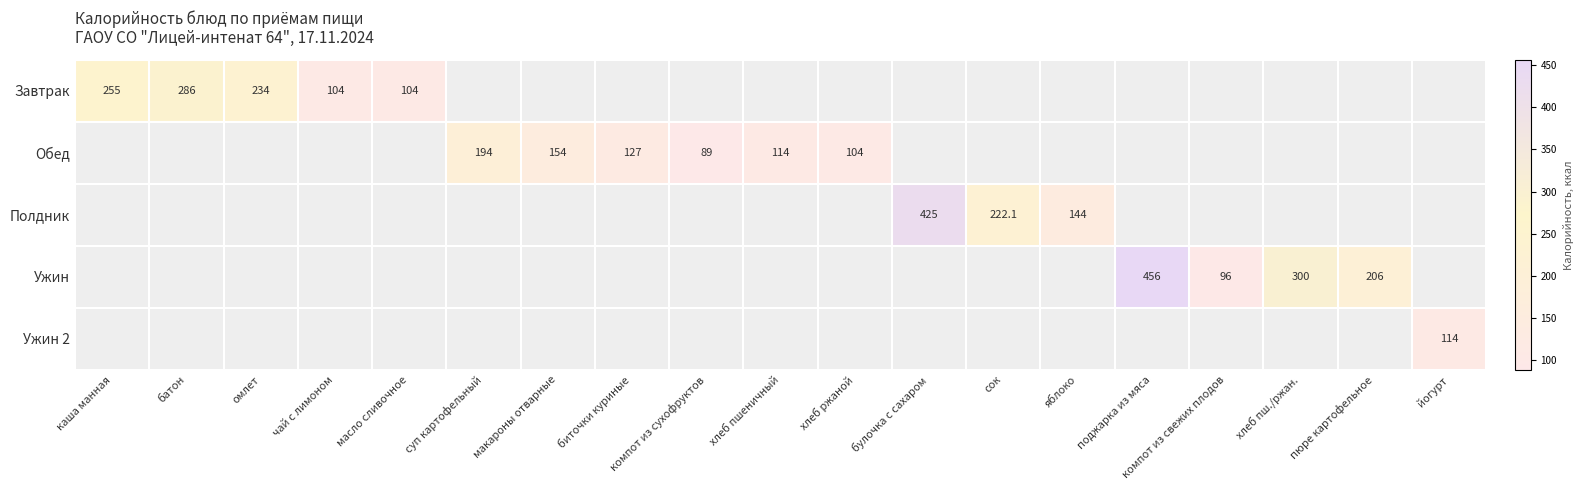

The value of Обед at хлеб ржаной is 165.5. True or false?

False